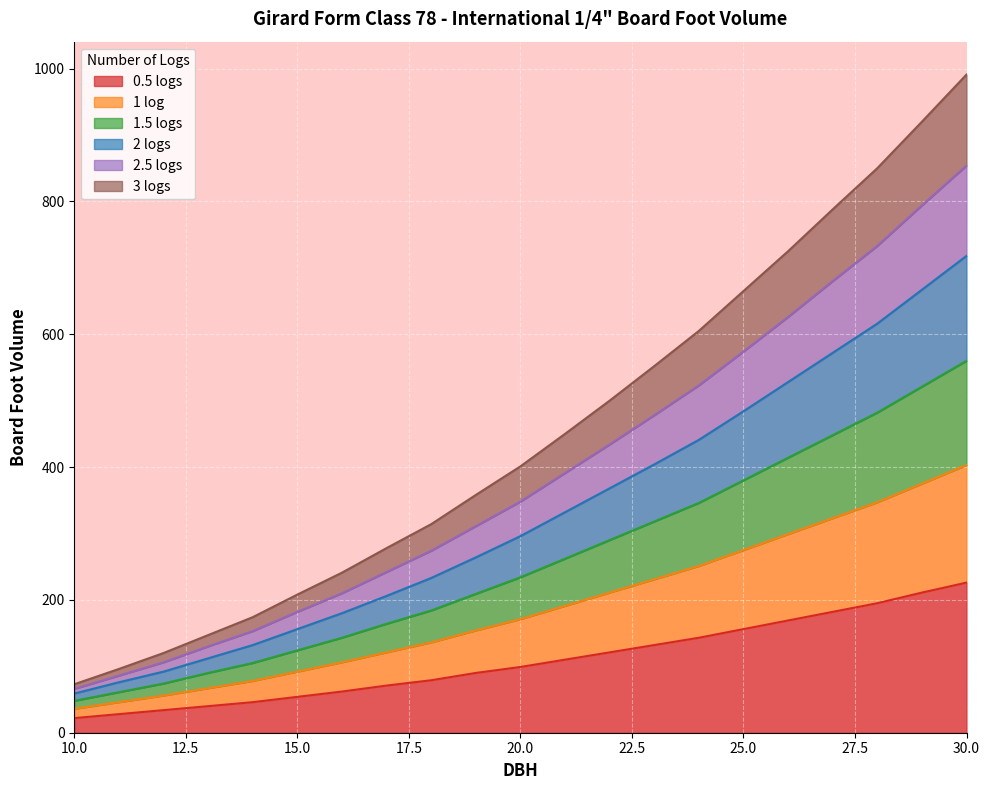

Rank the series at 26 from lowest to highest value.

half_log, 1_log, 1_5_log, 2_log, 2_5_log, 3_log